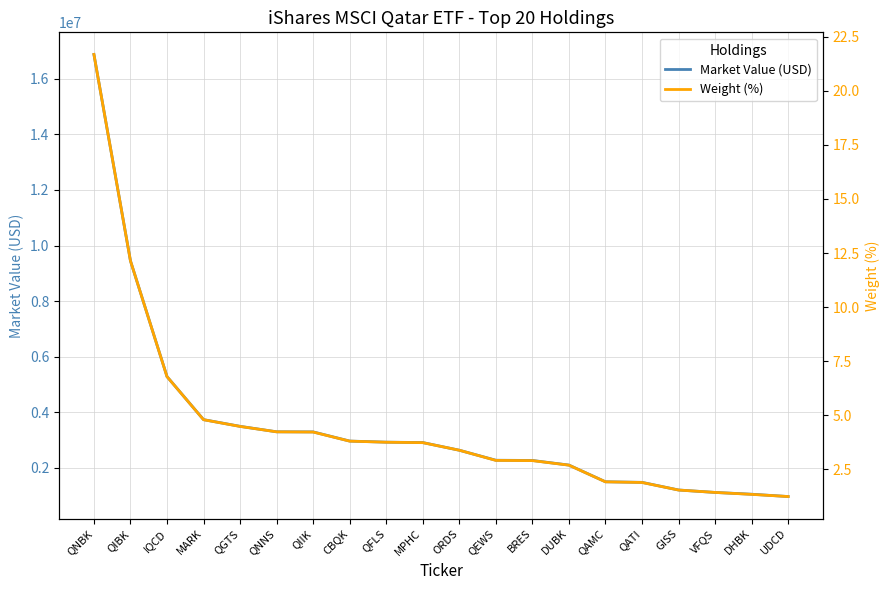

True or false: Weight (%) and Market Value (USD) intersect in this chart.

False